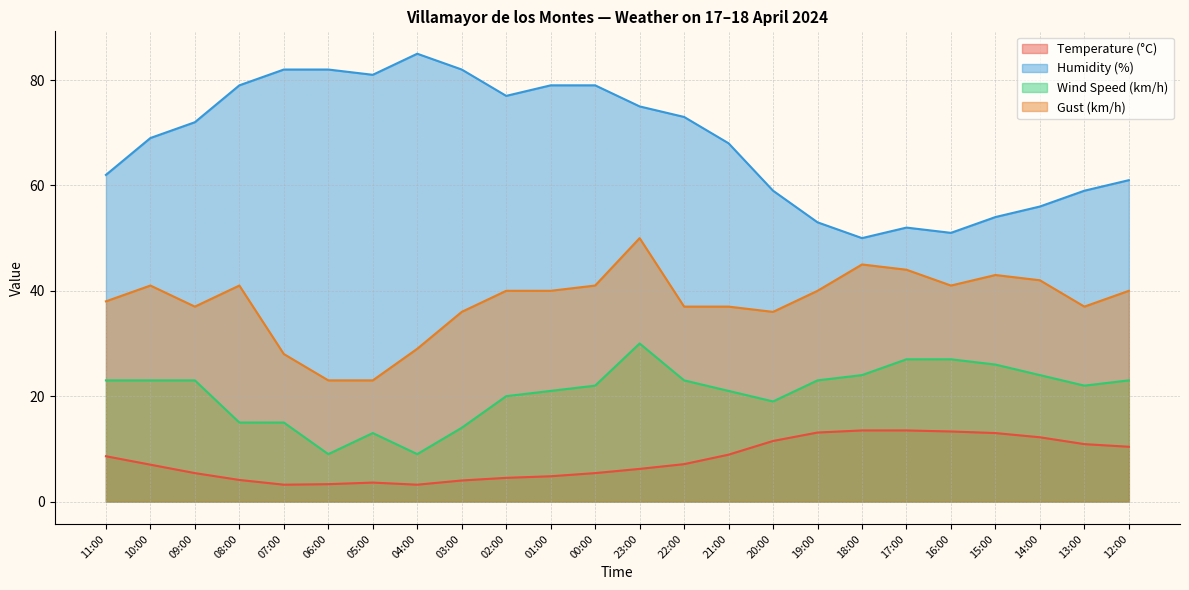

Which has a higher value, 12:00 or 20:00?

20:00